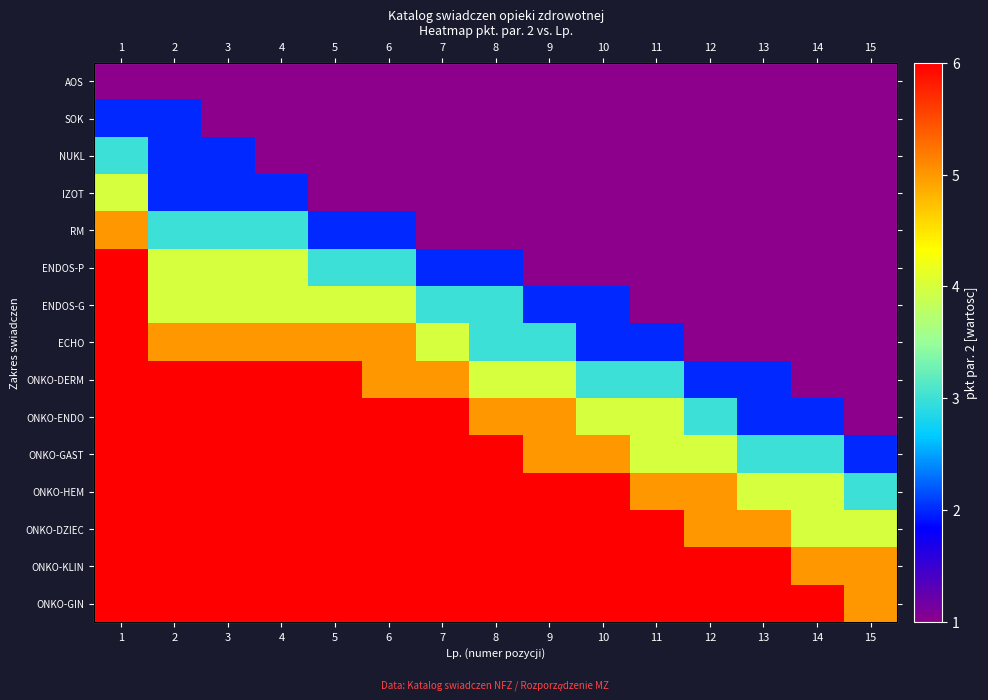

Is it true that ONKO-DZIEC equals 3 at 14?

False